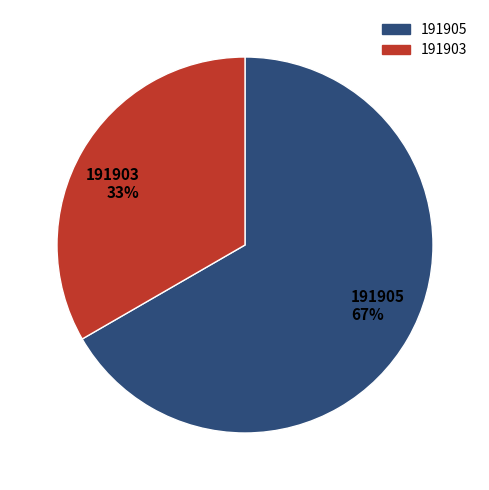

To the nearest percent, what percentage of the pie is 191905?

67%